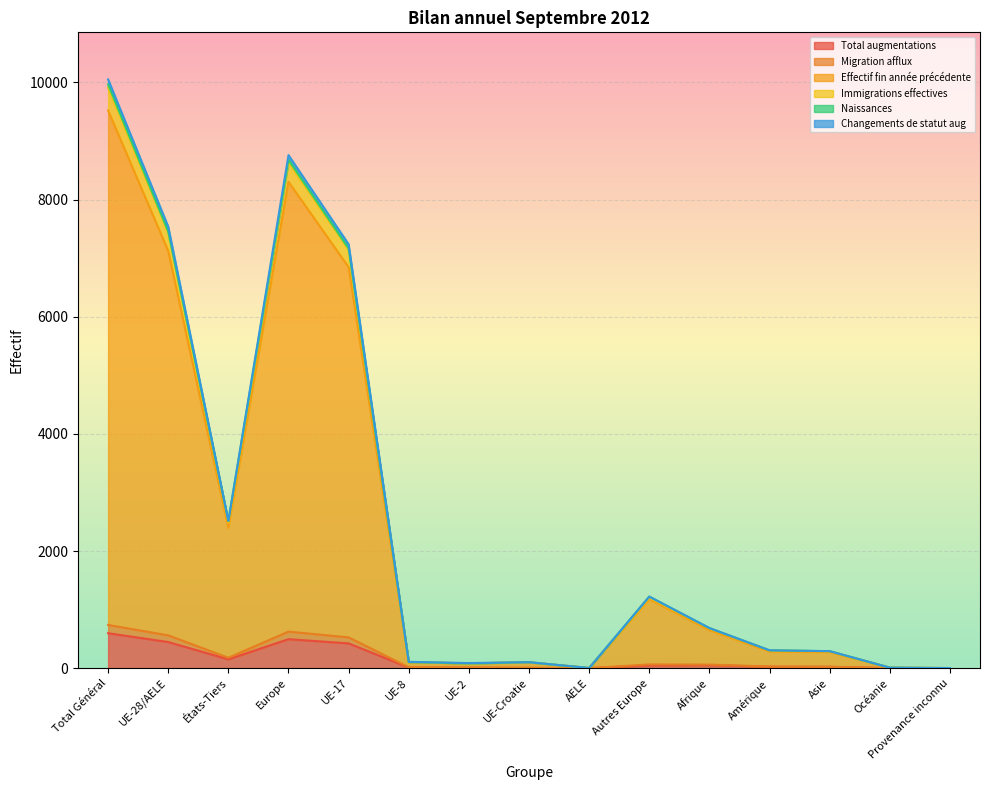

Is it true that Immigrations effectives equals 424 at AELE?

False